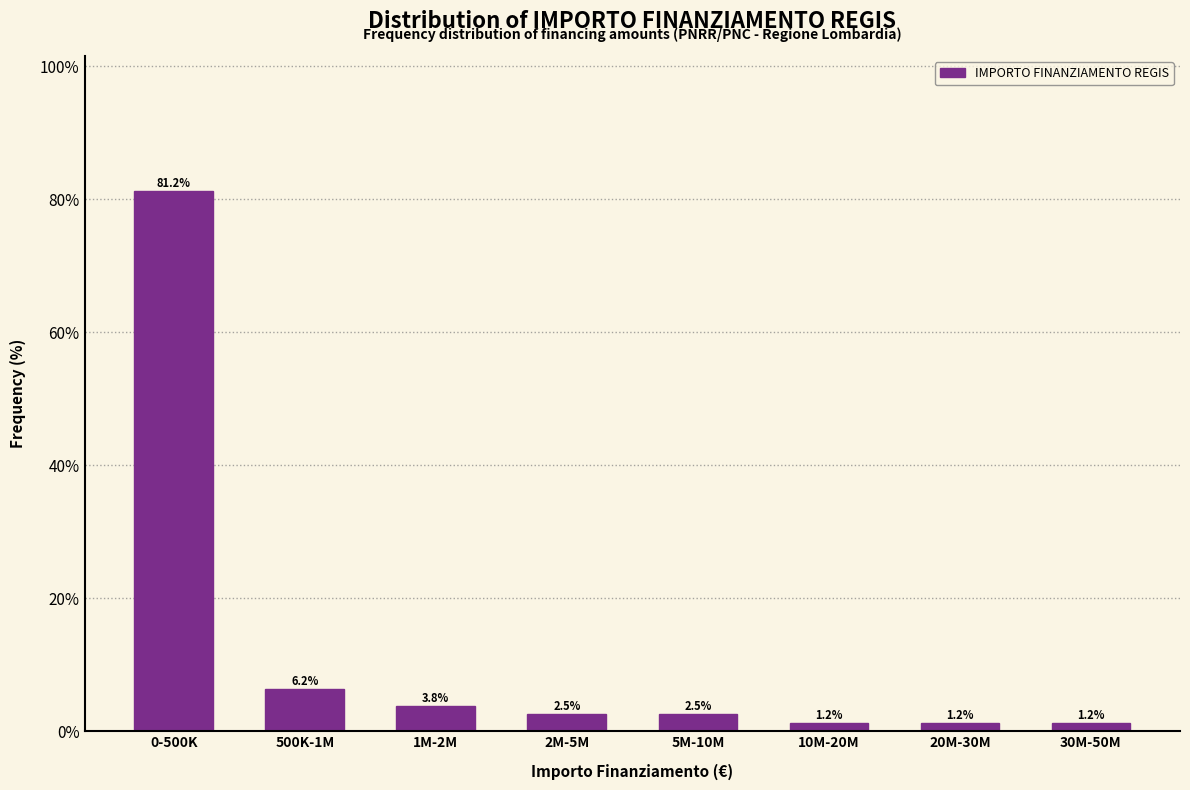

At which label does the data first exceed 2?

0-500K